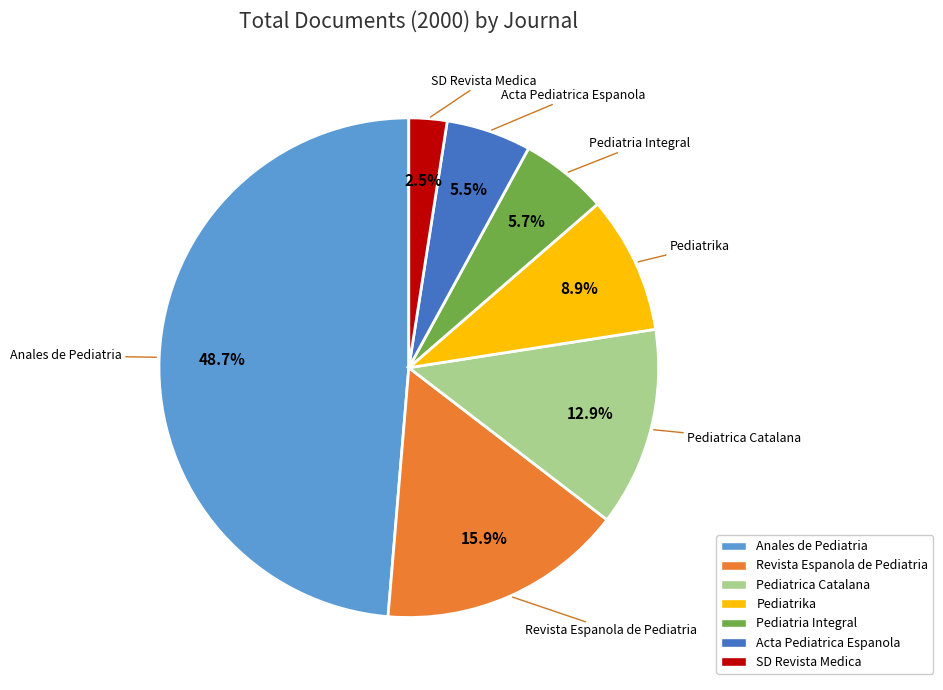

To the nearest percent, what is the combined percentage of Pediatria Integral and Pediatrica Catalana?

19%